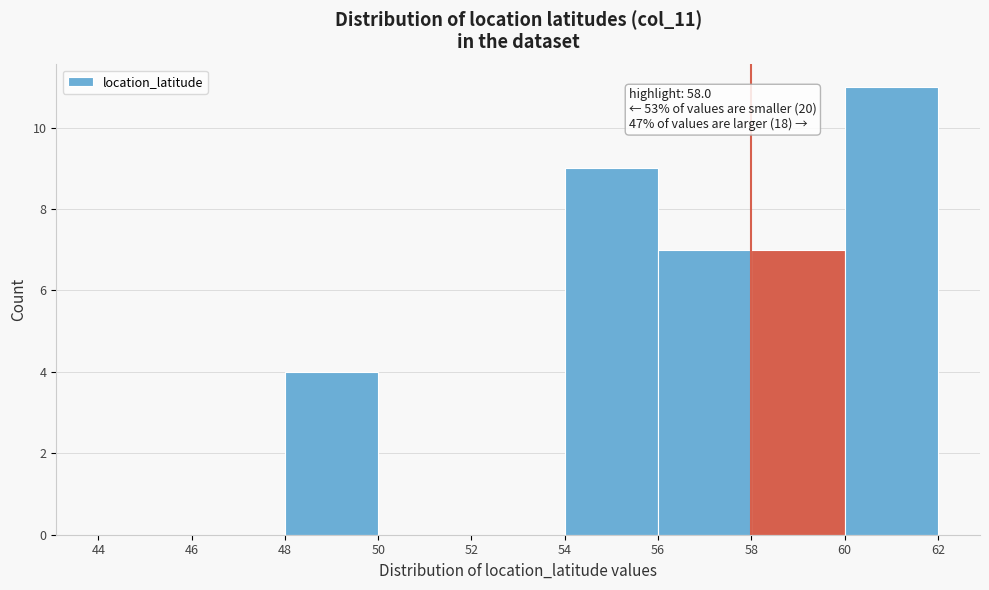

Over which range of the x-axis is the bar tallest?

60 to 62